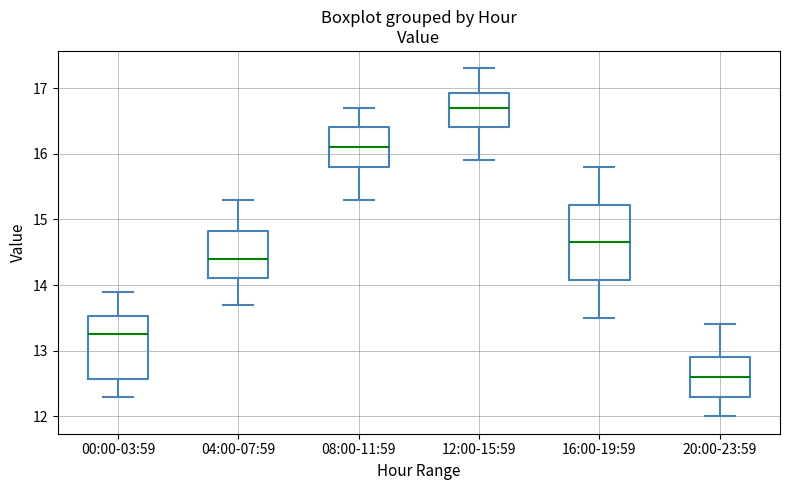

Reading left to right, read every box against the y-axis: the position of its median line, the range the box covers, and the ends of its whiskers. The values are not printed on the chart, so give them approximately, as read against the axis.

00:00-03:59: median 13.3, box 12.6 to 13.5, whiskers 12.3 to 13.9
04:00-07:59: median 14.4, box 14.1 to 14.8, whiskers 13.7 to 15.3
08:00-11:59: median 16.1, box 15.8 to 16.4, whiskers 15.3 to 16.7
12:00-15:59: median 16.7, box 16.4 to 16.9, whiskers 15.9 to 17.3
16:00-19:59: median 14.7, box 14.1 to 15.2, whiskers 13.5 to 15.8
20:00-23:59: median 12.6, box 12.3 to 12.9, whiskers 12.0 to 13.4